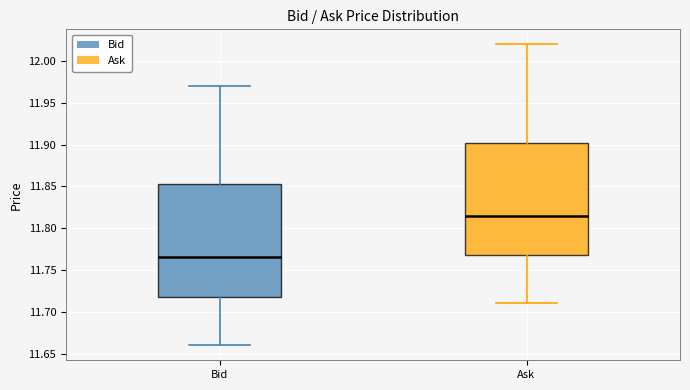

Where is the lower edge of the box for Bid on the y-axis? The values are not printed on the chart, so give them approximately, as read against the axis.

11.720